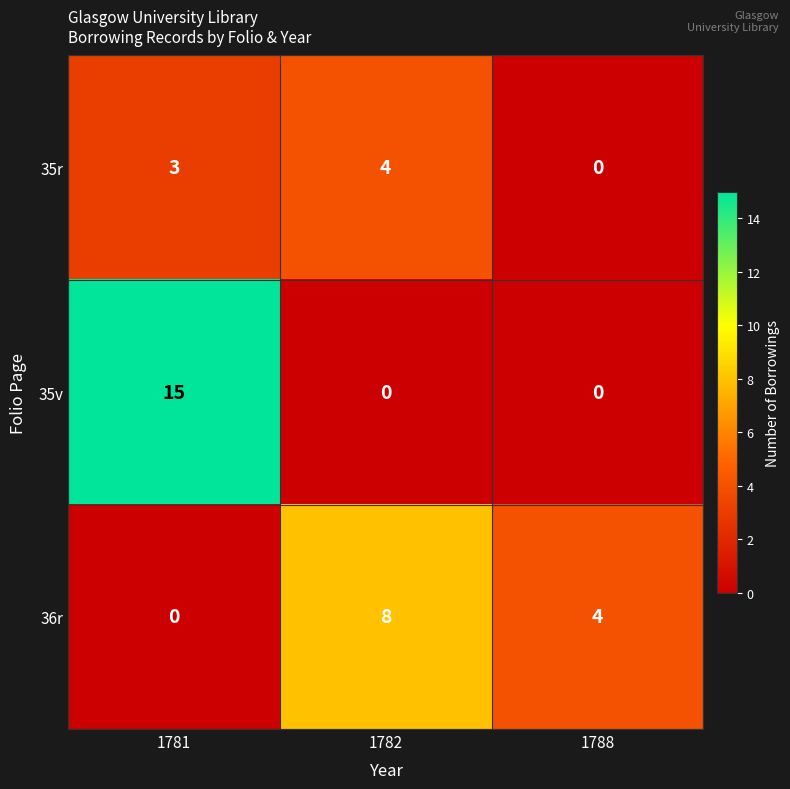

What is the average value of the 36r series?

4